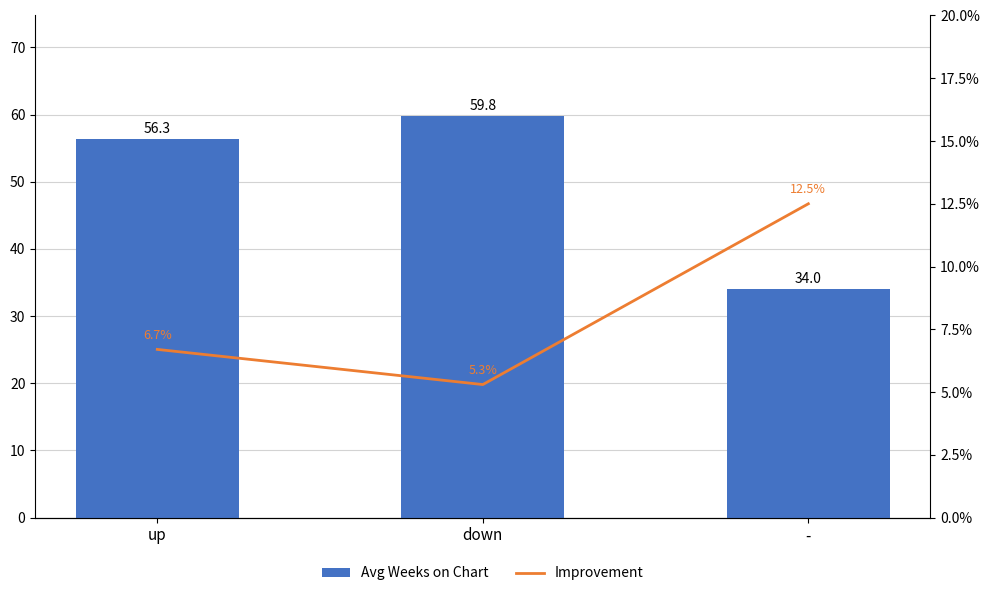

How many series are shown in this chart?

2